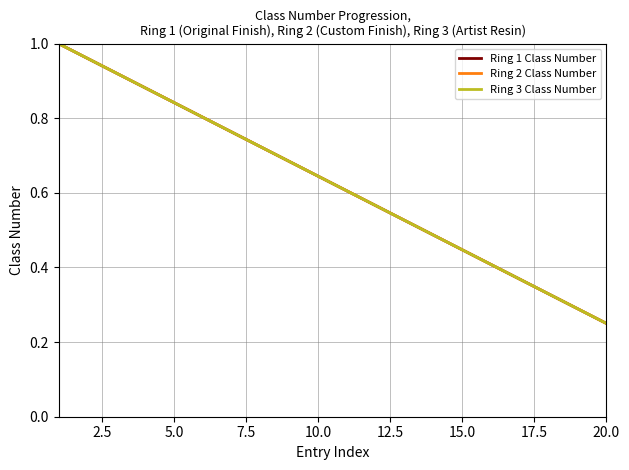

What is the difference between the second highest and minimum values in the Ring 3 Class Number series?

0.7